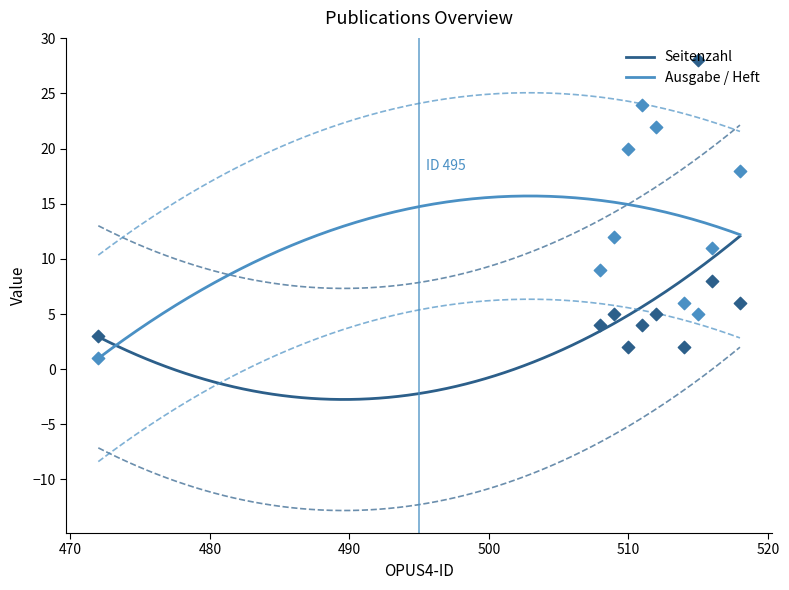

At how many categories does at least one series exceed 11?

6